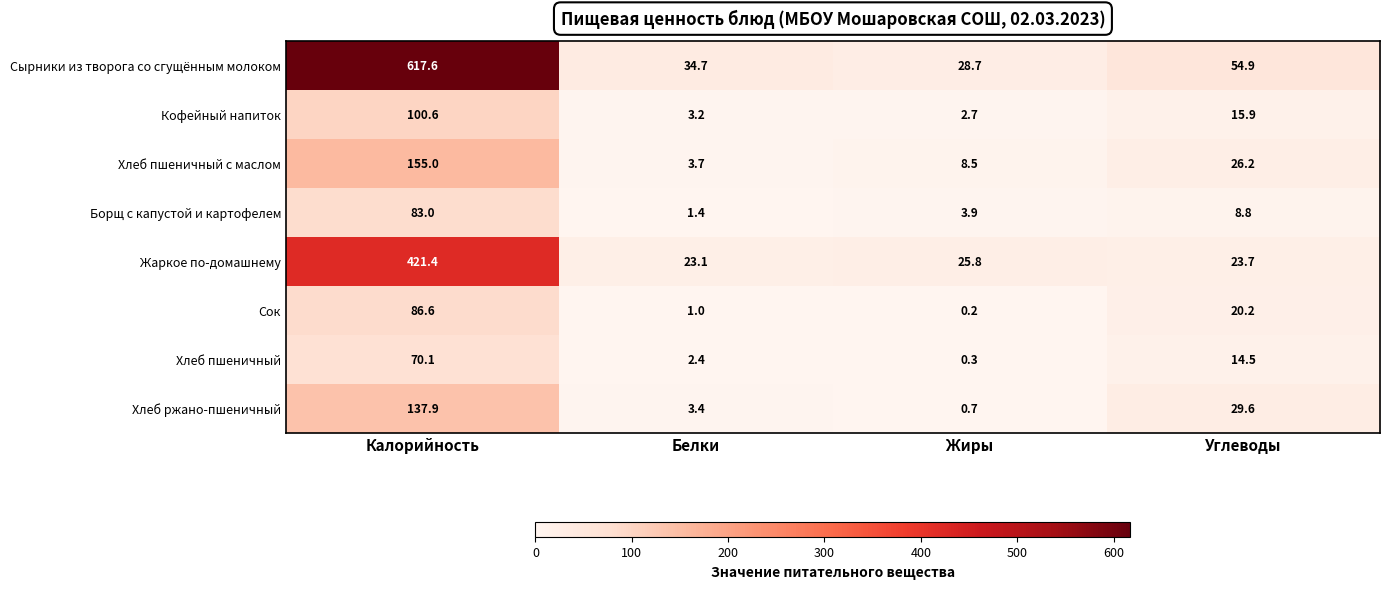

Which series changed the most between Жиры and Углеводы?

Хлеб ржано-пшеничный